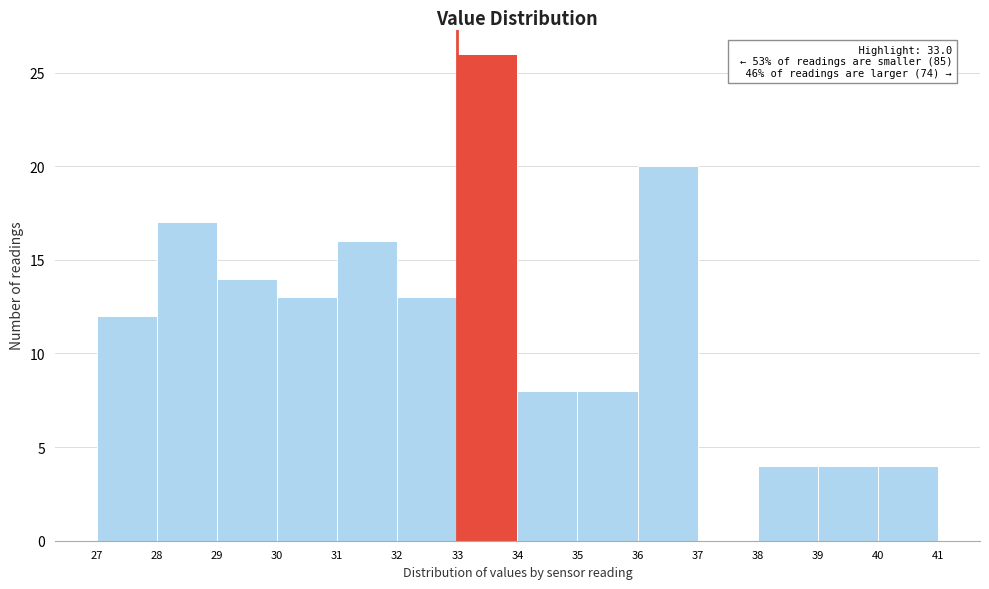

Which range on the x-axis has the tallest bar?

33 to 34